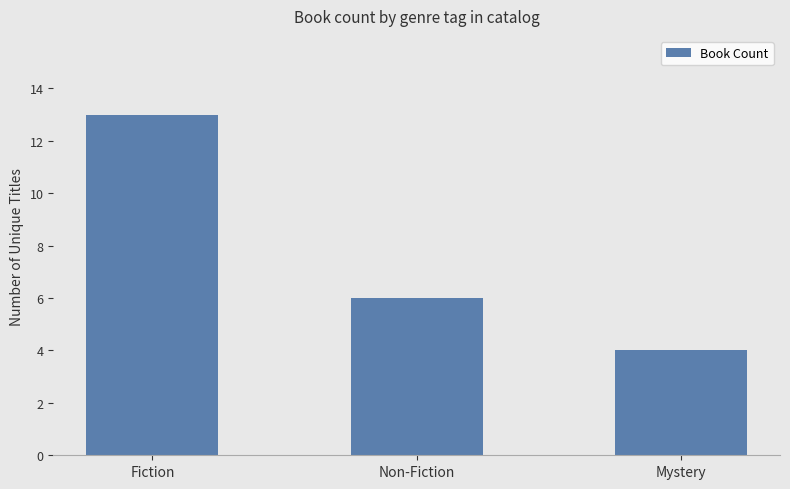

How many bars are there in total?

3